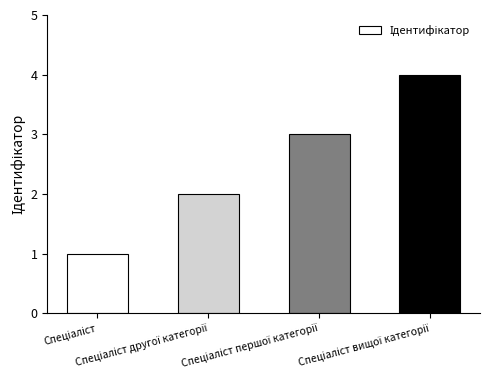

What is the sum of all values?

10